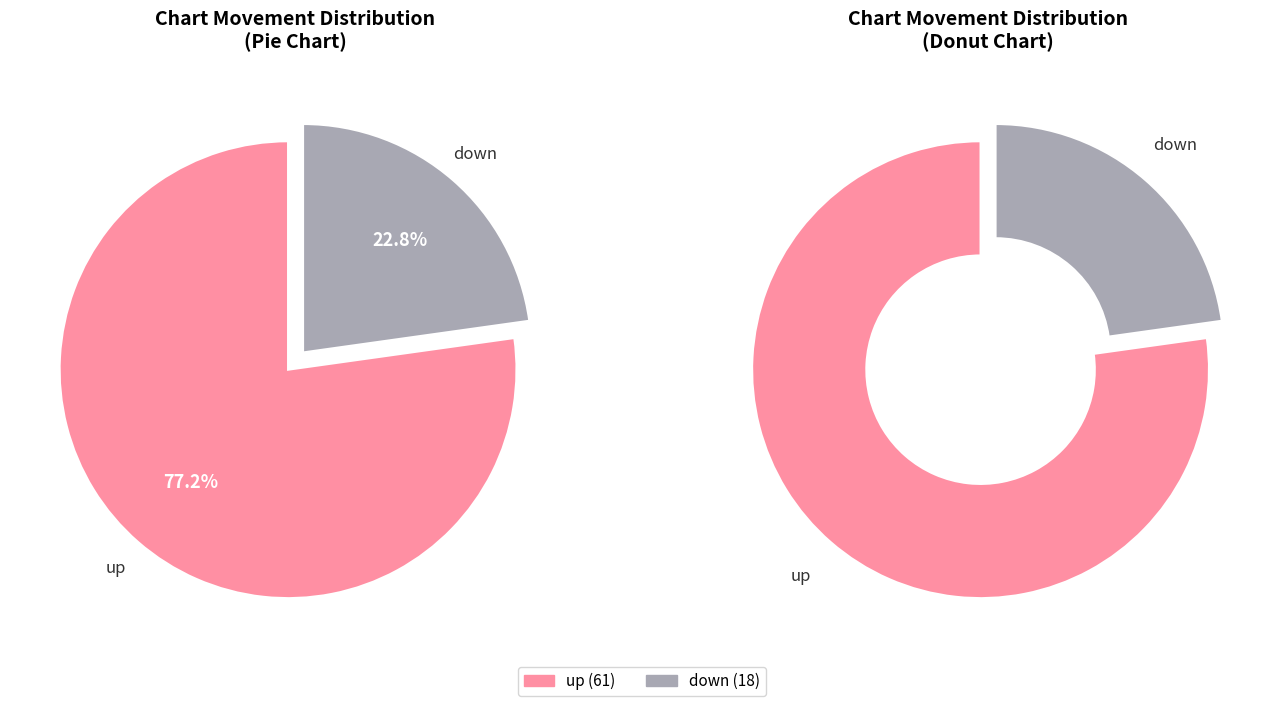

Count the number of slices in the pie.

2